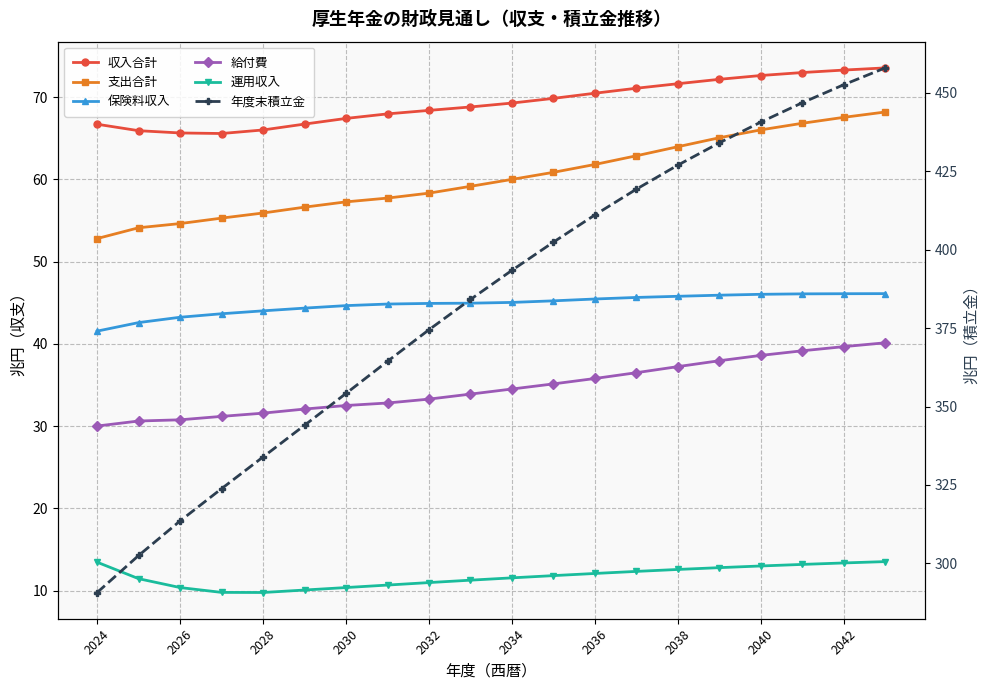

What is the difference between the maximum and minimum values in the 支出合計 series?

15.4